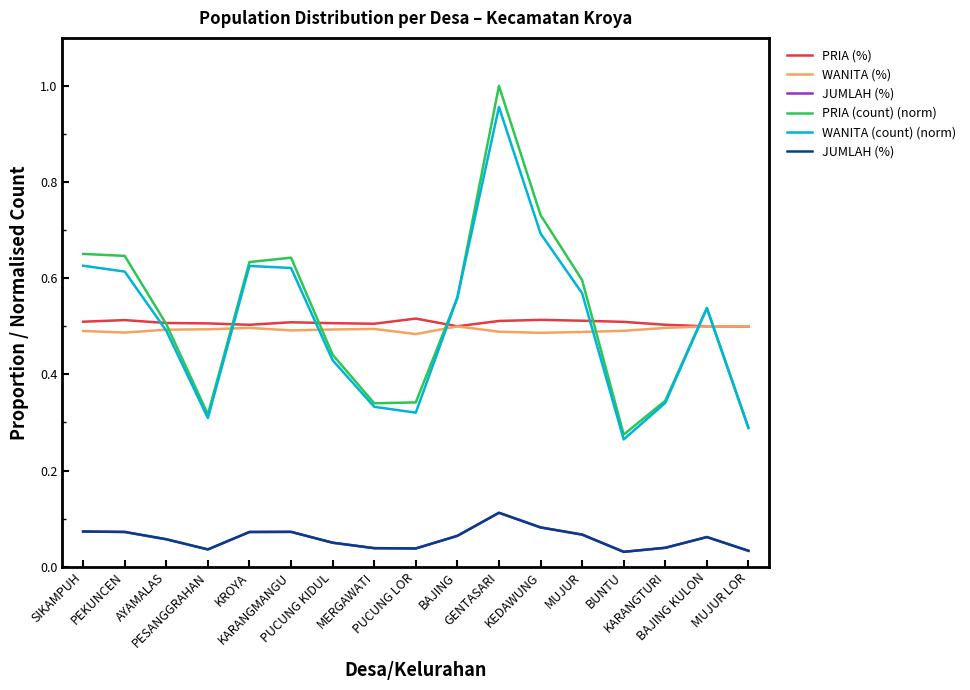

What is the average value of the JUMLAH (%) series?

0.1